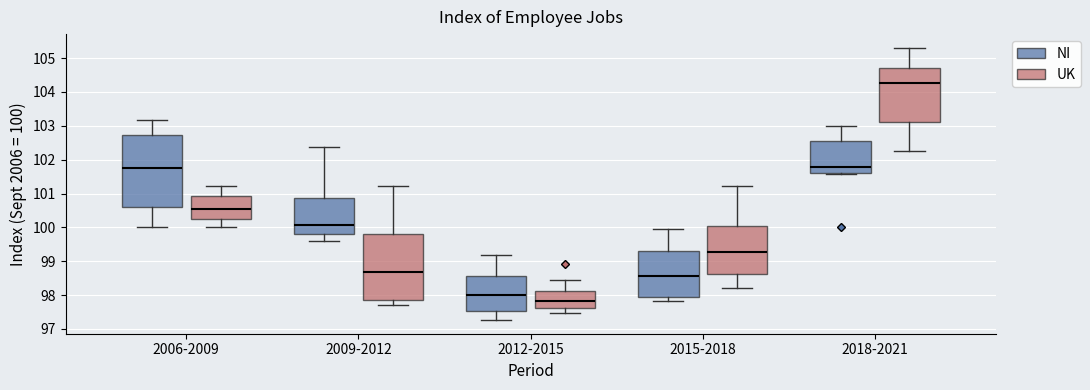

Reading left to right, read every box against the y-axis: the position of its median line, the range the box covers, and the ends of its whiskers. The values are not printed on the chart, so give them approximately, as read against the axis.

2006-2009 (NI): median 101.8, box 100.6 to 102.7, whiskers 100.0 to 103.2
2006-2009 (UK): median 100.5, box 100.2 to 100.9, whiskers 100.0 to 101.2
2009-2012 (NI): median 100.1, box 99.8 to 100.9, whiskers 99.6 to 102.4
2009-2012 (UK): median 98.7, box 97.9 to 99.8, whiskers 97.7 to 101.2
2012-2015 (NI): median 98.0, box 97.5 to 98.6, whiskers 97.3 to 99.2
2012-2015 (UK): median 97.8, box 97.6 to 98.1, whiskers 97.5 to 98.5
2015-2018 (NI): median 98.6, box 98.0 to 99.3, whiskers 97.8 to 100.0
2015-2018 (UK): median 99.3, box 98.6 to 100.0, whiskers 98.2 to 101.2
2018-2021 (NI): median 101.8, box 101.6 to 102.5, whiskers 101.6 to 103.0
2018-2021 (UK): median 104.3, box 103.1 to 104.7, whiskers 102.3 to 105.3